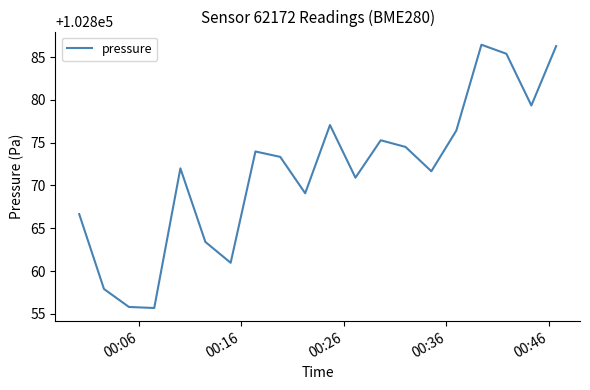

What is the maximum value shown in the chart?

102886.4